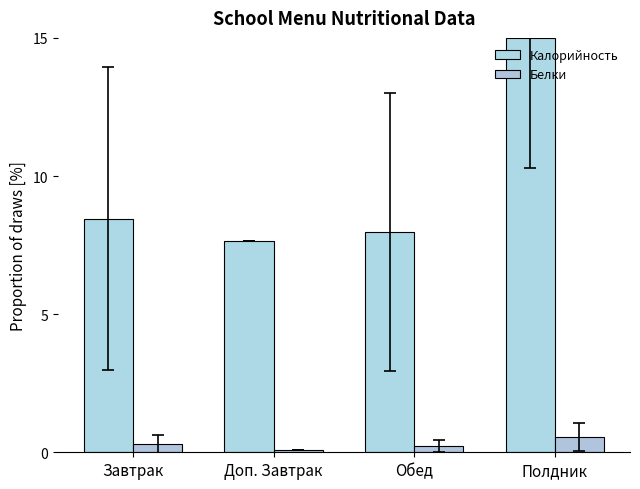

At how many categories does at least one series exceed 4?

4